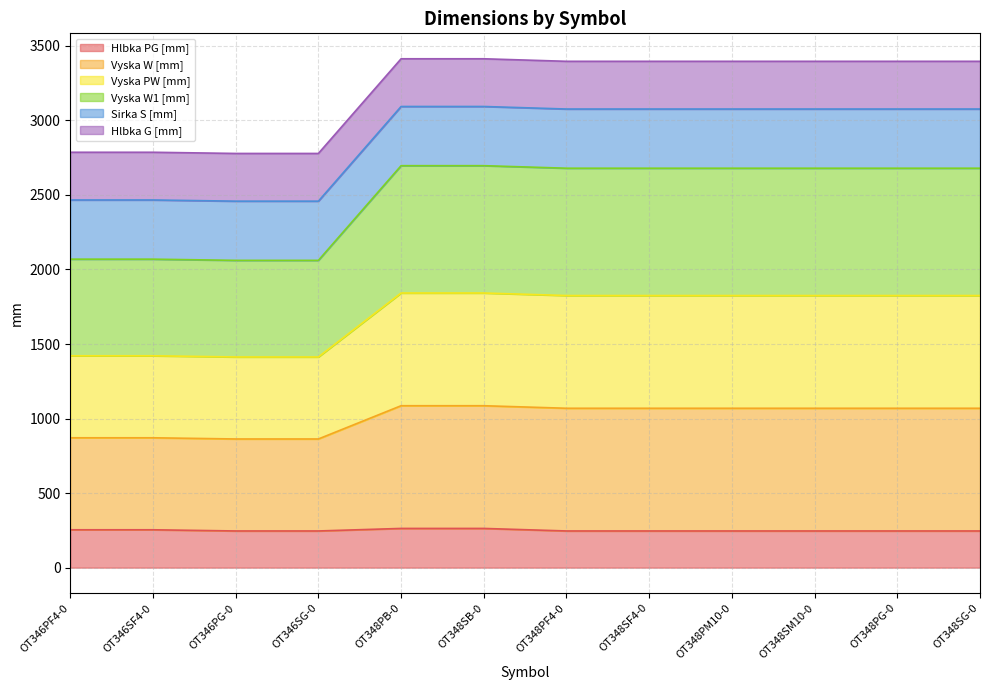

How many lines are shown in the chart?

6